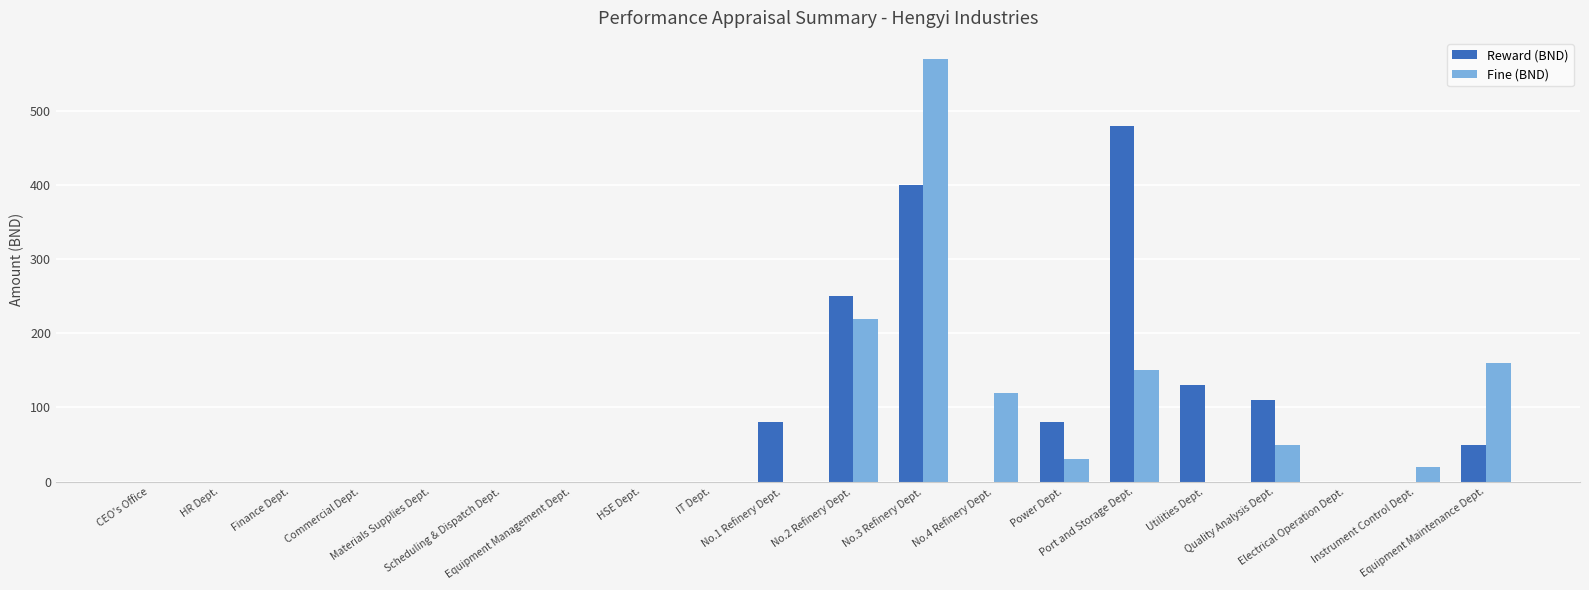

What is the greatest value displayed?

570